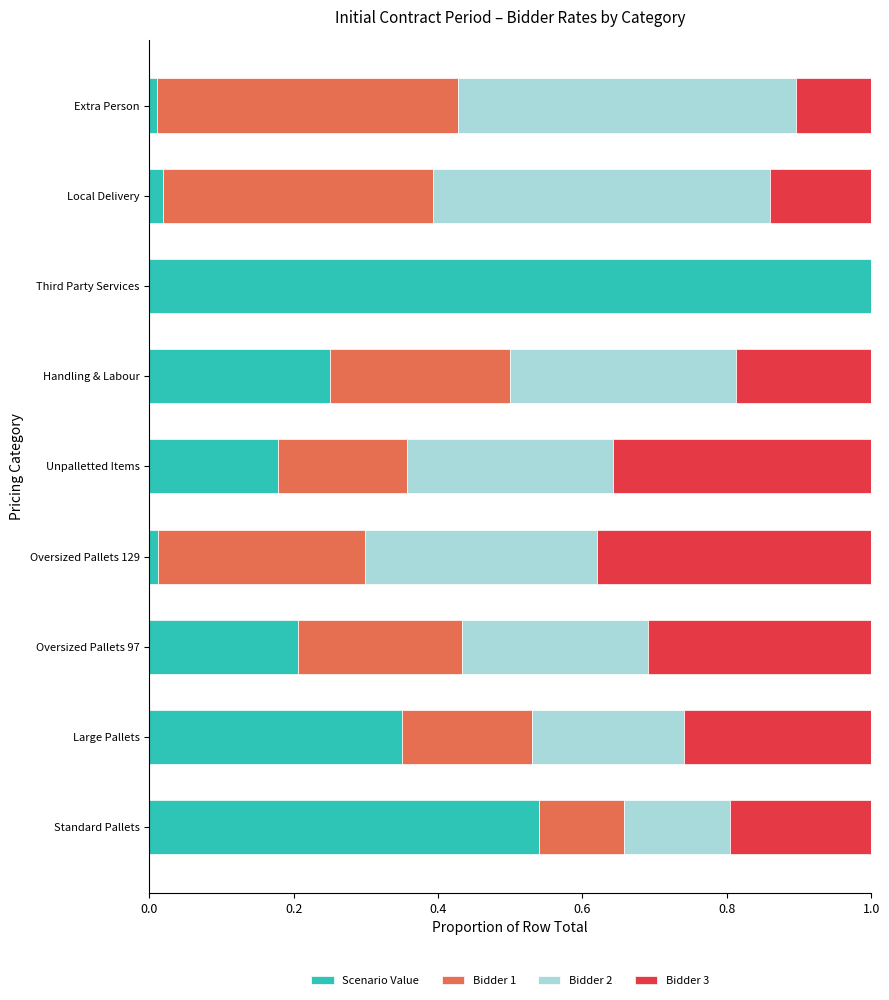

What is the sum of all Scenario Value values?

2.6